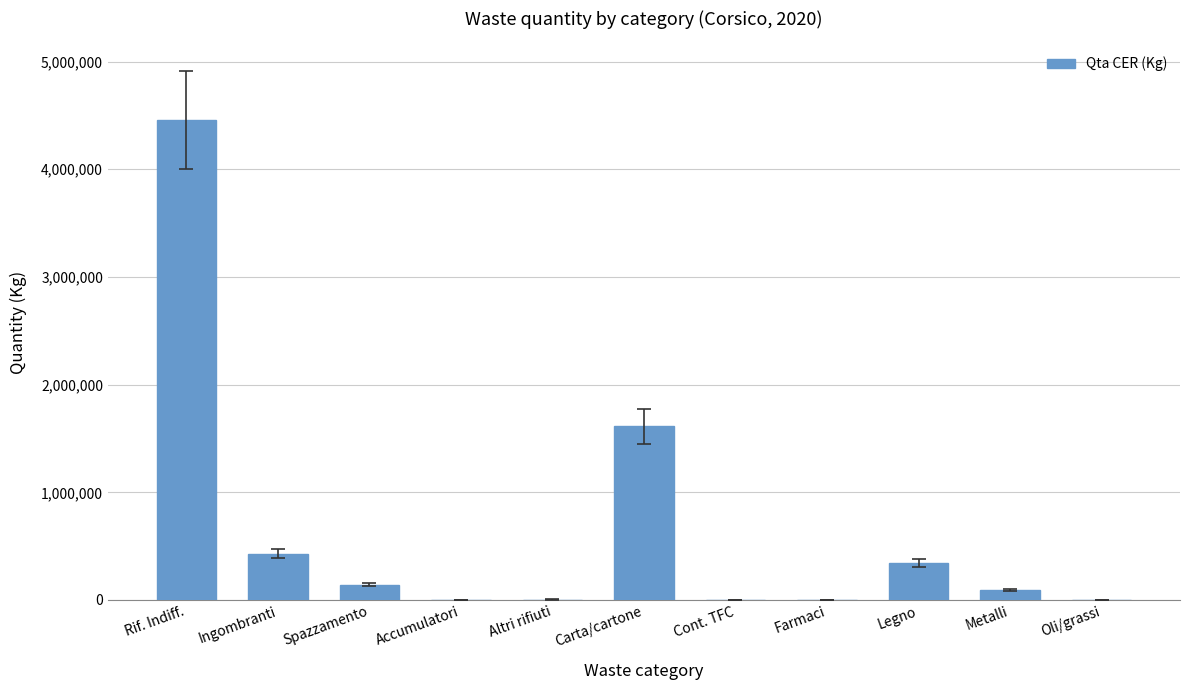

True or false: the data shows 270496 at Ingombranti.

False